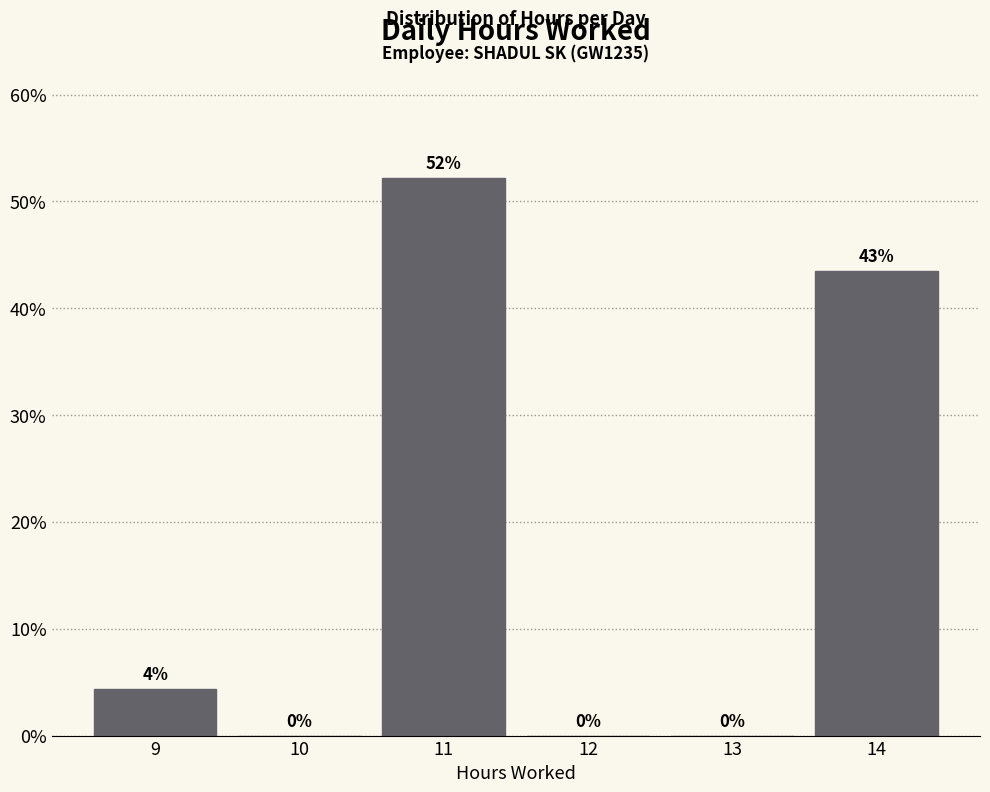

Which label corresponds to the largest value in the chart?

11